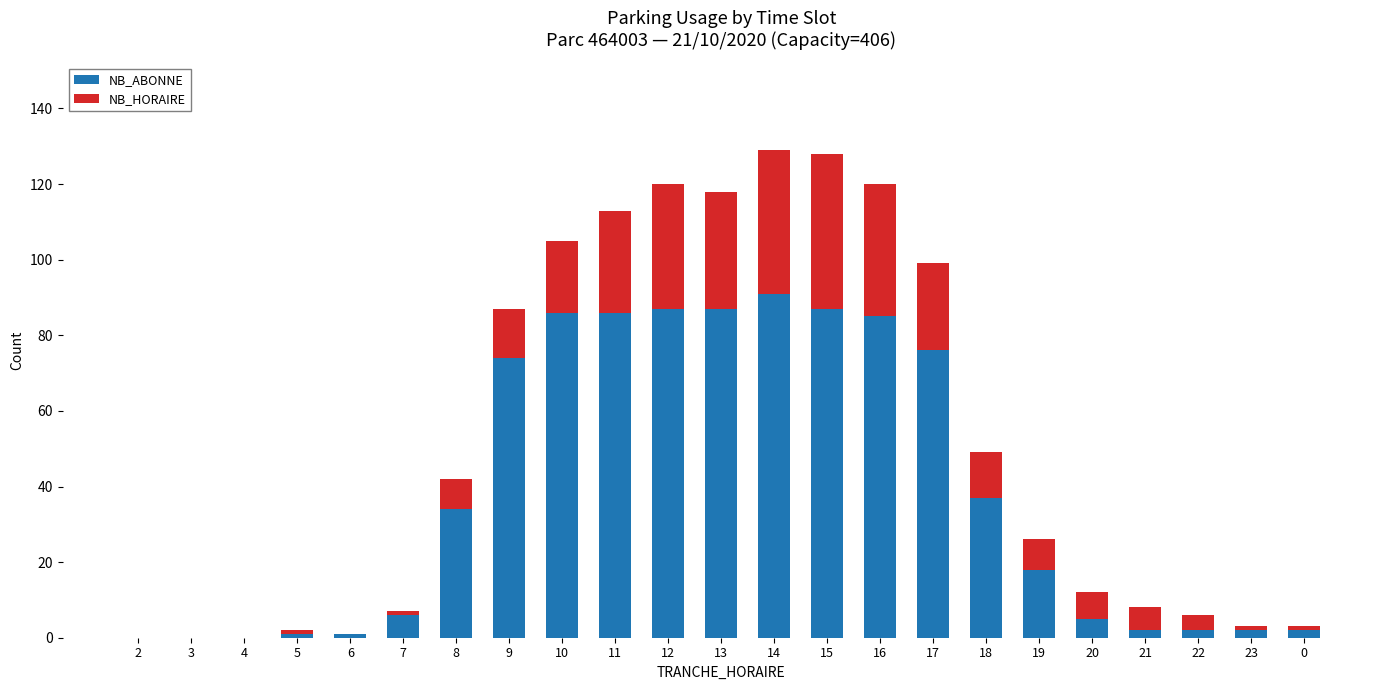

At which label does NB_ABONNE reach its peak?

14